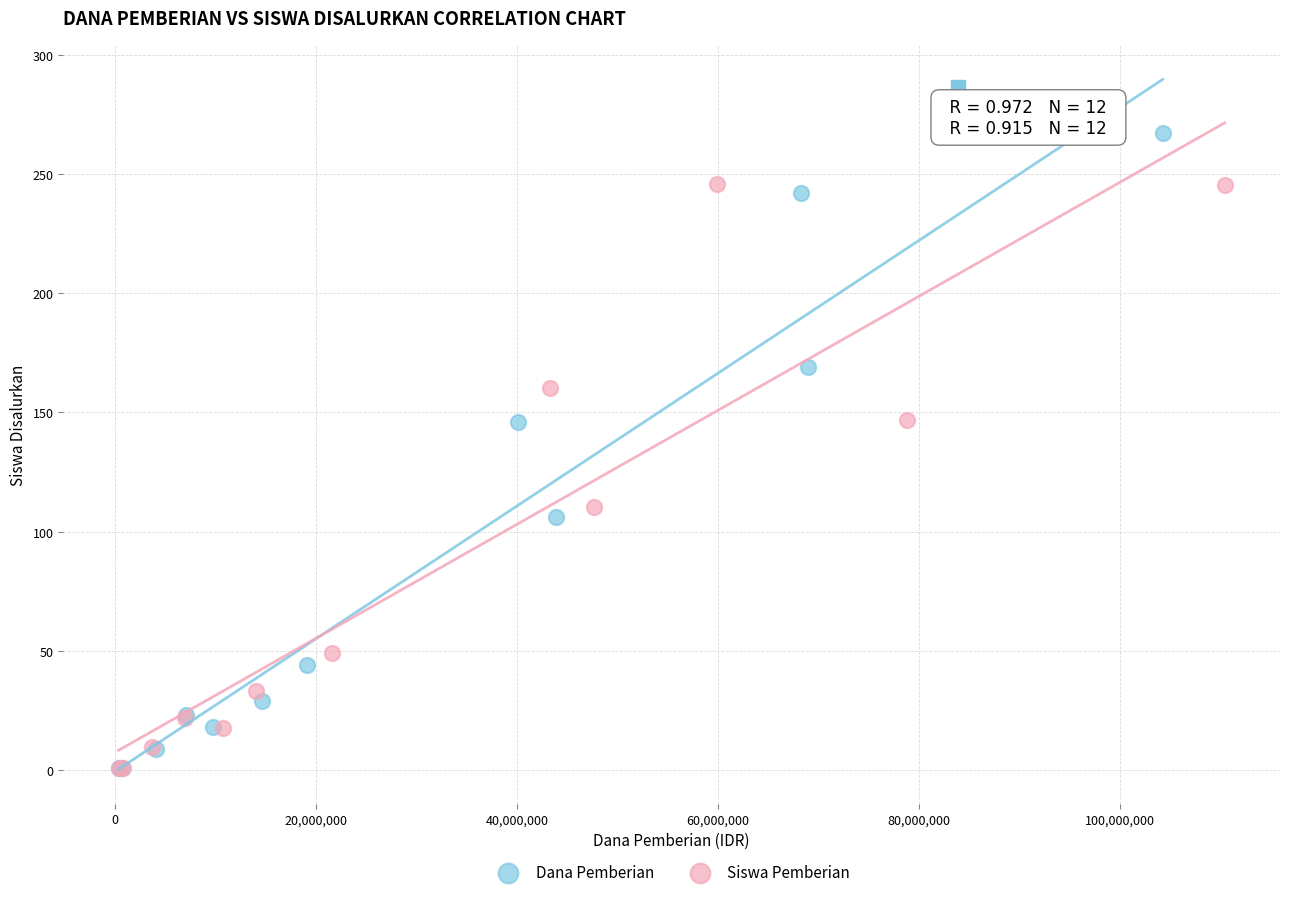

Which series has the largest Y range (max minus min)?

Dana Pemberian